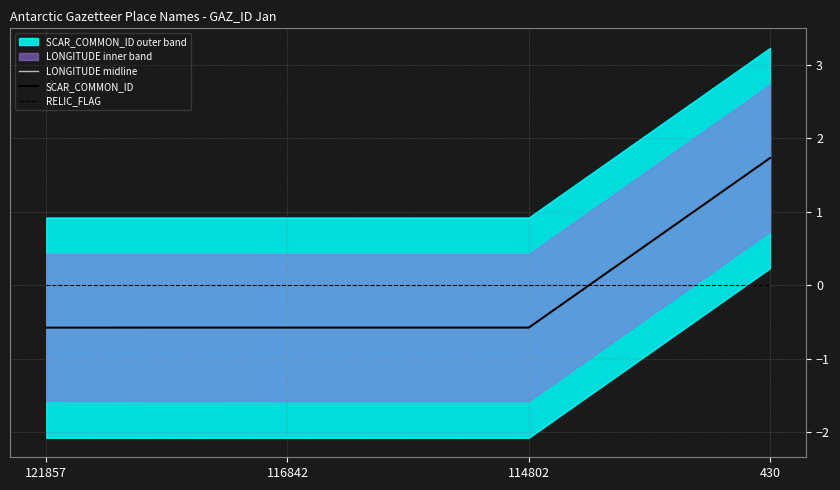

What is the greatest value displayed?

1.7